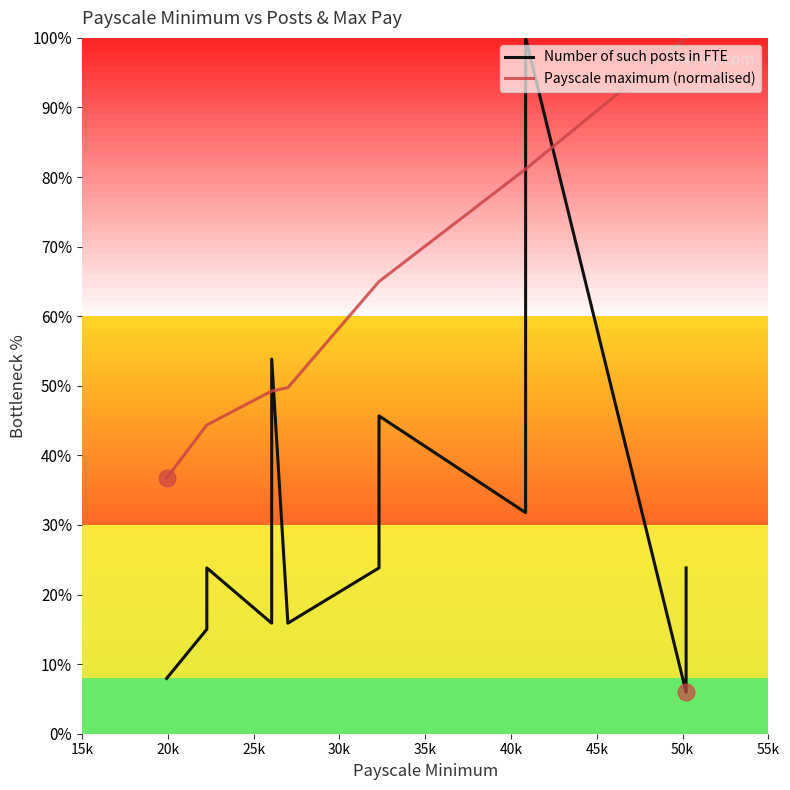

List the series in order of their peak value, lowest first.

Number of such posts in FTE, Payscale maximum (normalised)